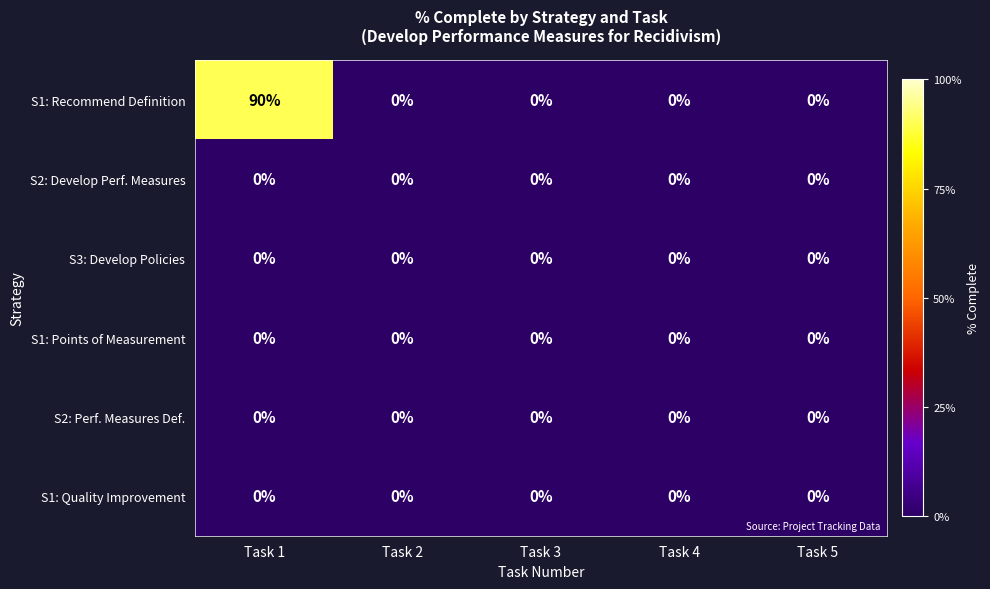

What is the greatest value displayed?

90